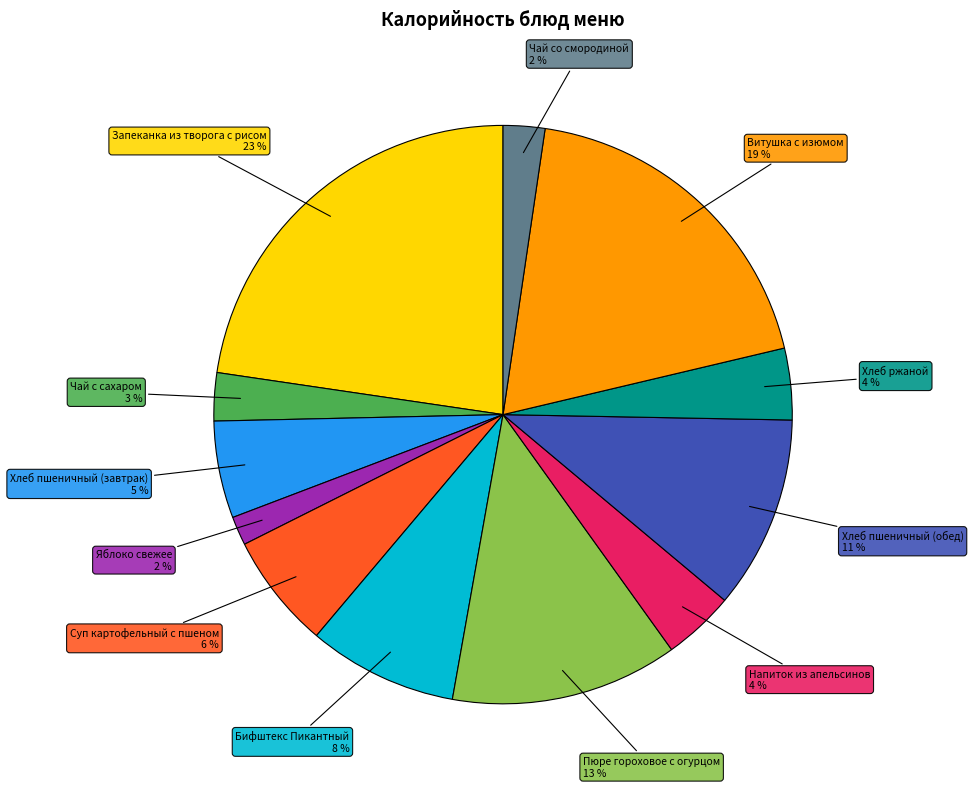

Is it true that Бифштекс Пикантный is 2% of the pie?

False